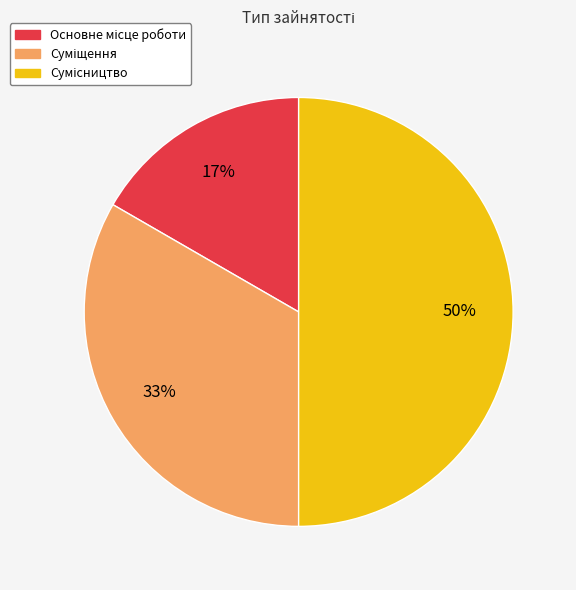

To the nearest percent, what is the difference between the largest and smallest slice percentages?

33%